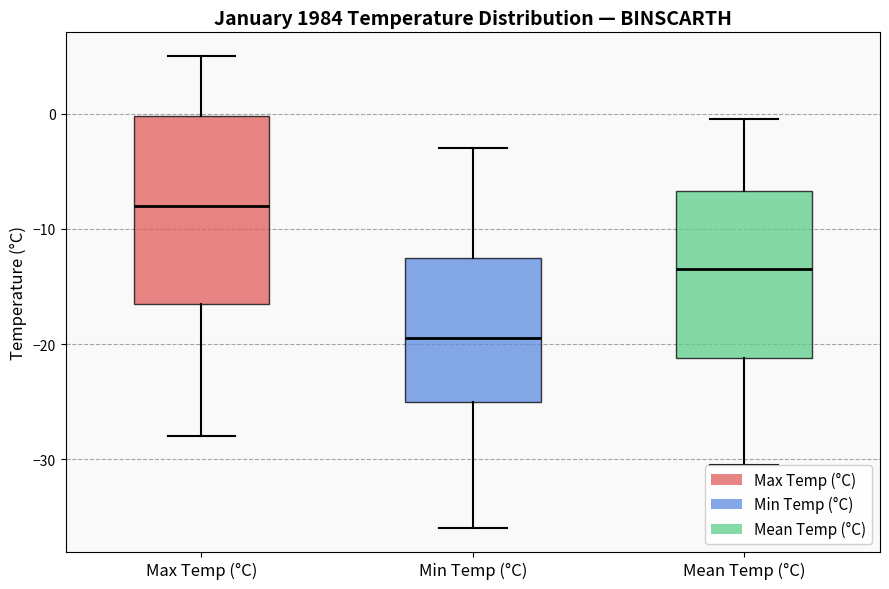

Reading left to right, read every box against the y-axis: the position of its median line, the range the box covers, and the ends of its whiskers. The values are not printed on the chart, so give them approximately, as read against the axis.

Max Temp (°C): median -8, box -16 to 0, whiskers -28 to 5
Min Temp (°C): median -19, box -25 to -12, whiskers -36 to -3
Mean Temp (°C): median -13, box -21 to -7, whiskers -30 to 0